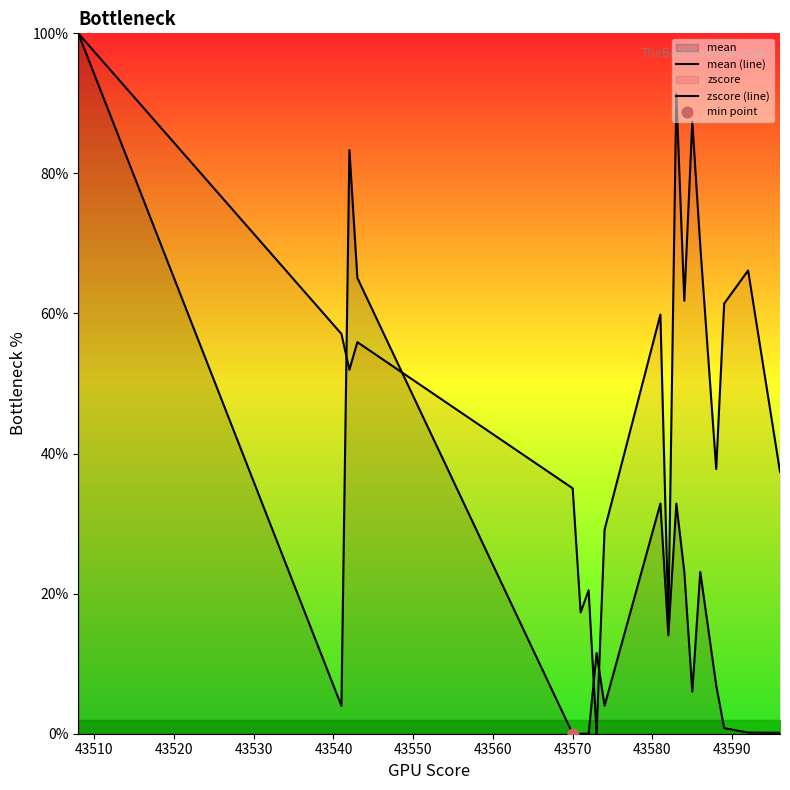

Which series has the largest total across all categories?

zscore (line)